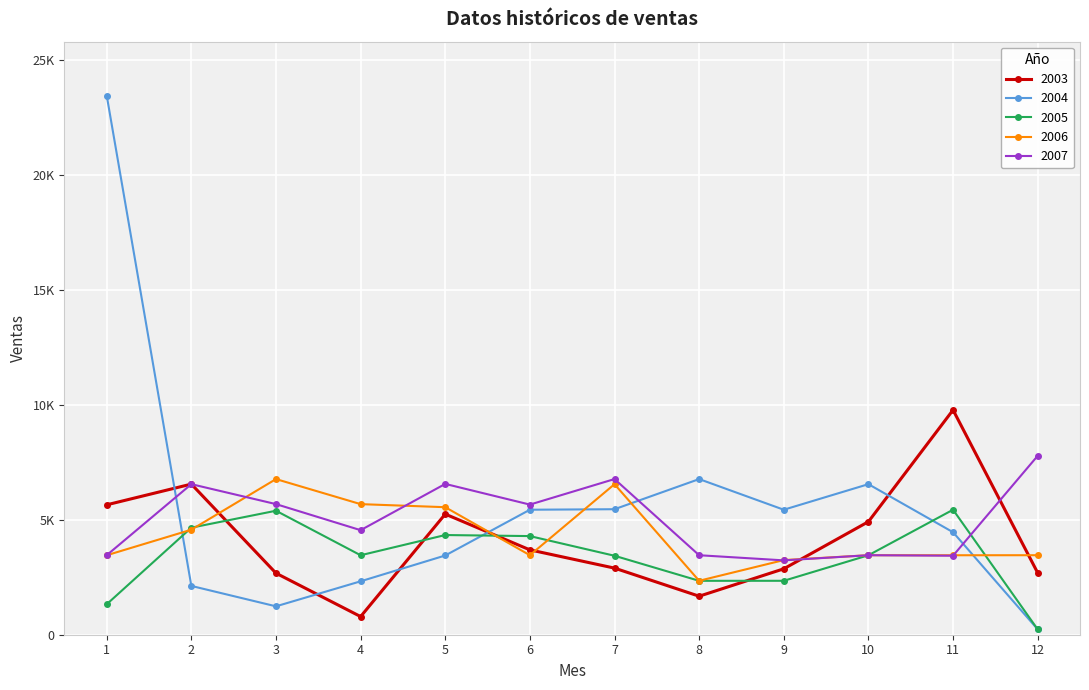

True or false: 2006 and 2003 cross at least once.

True